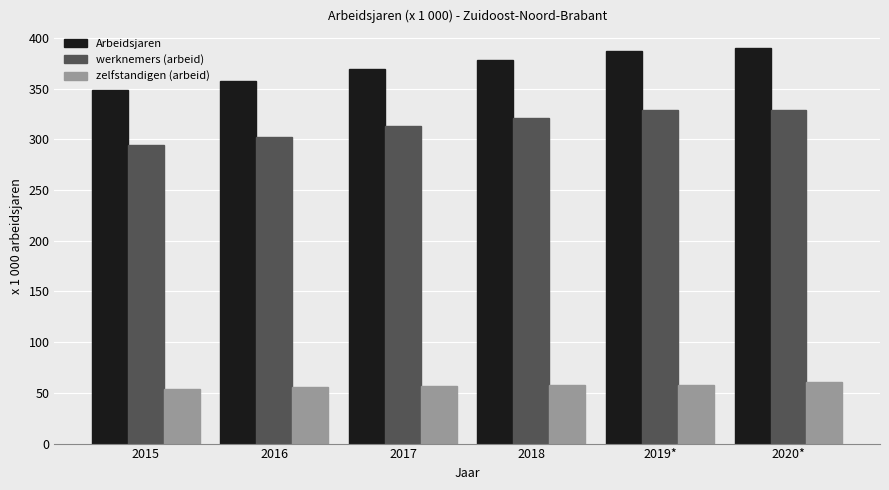

What is the approximate value of zelfstandigen (arbeid) at 2018?

57.4